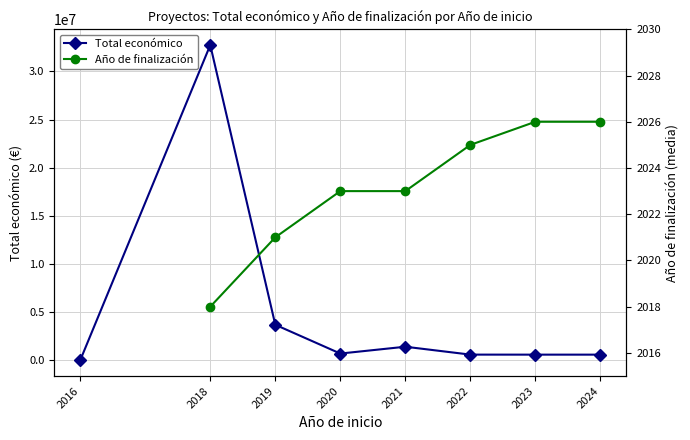

Count the number of data series in this chart.

2